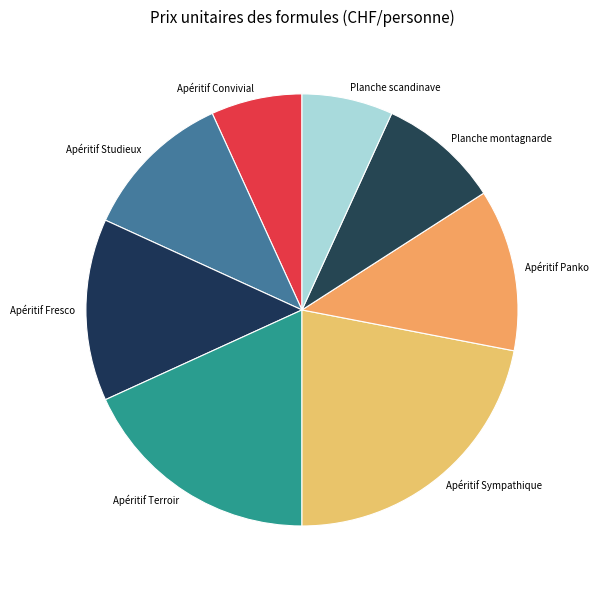

True or false: Planche scandinave accounts for 1% of the total.

False